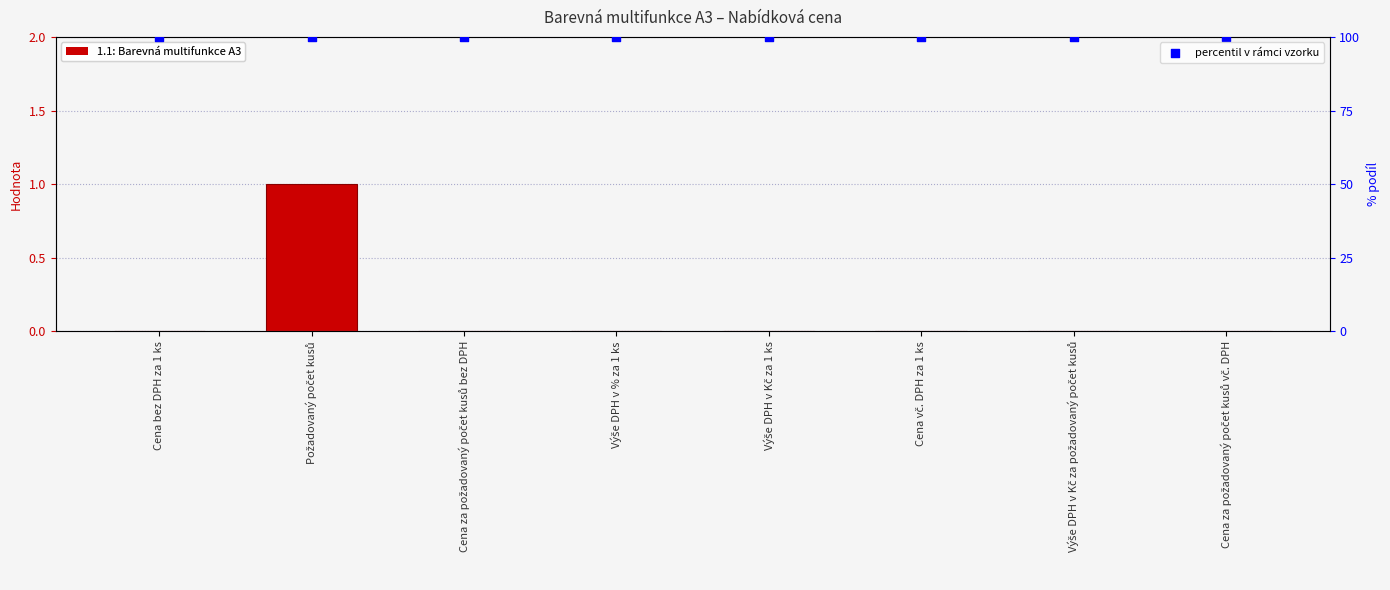

Which series contains the lowest Y value?

1.1: Barevná multifunkce A3